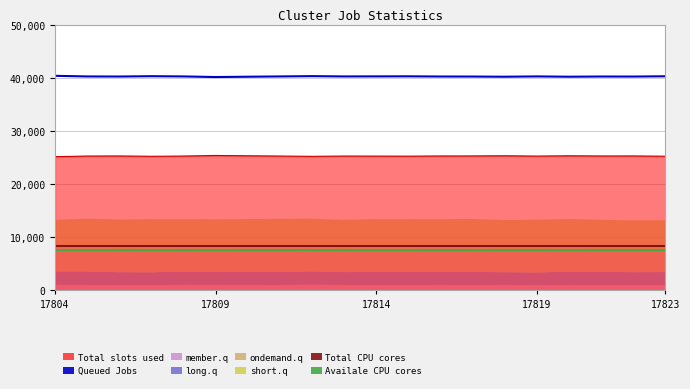

What is the greatest value displayed?

40369